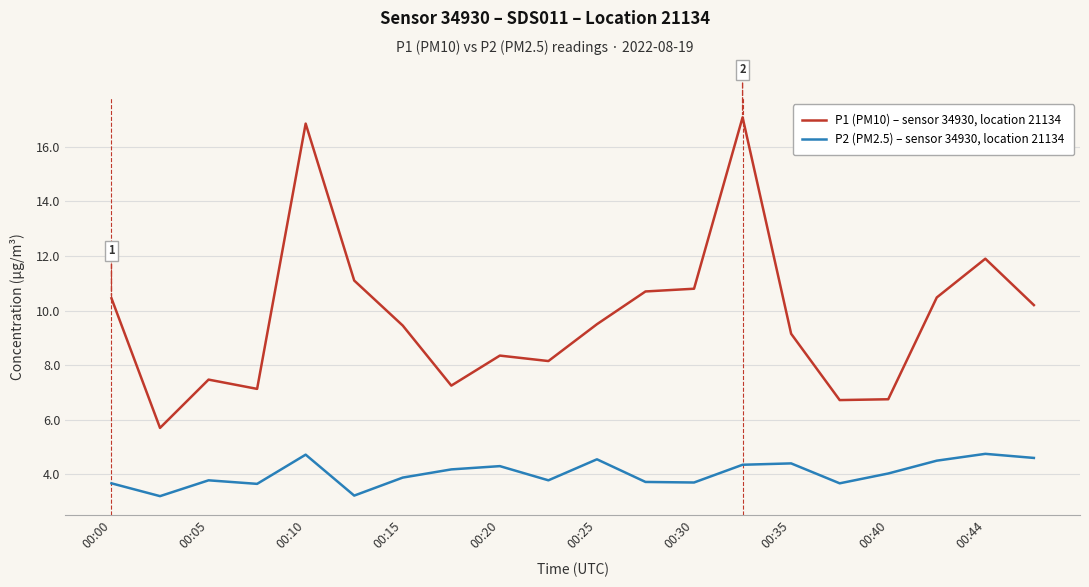

List the series in order of their peak value, highest first.

P1 (PM10) – sensor 34930, location 21134, P2 (PM2.5) – sensor 34930, location 21134